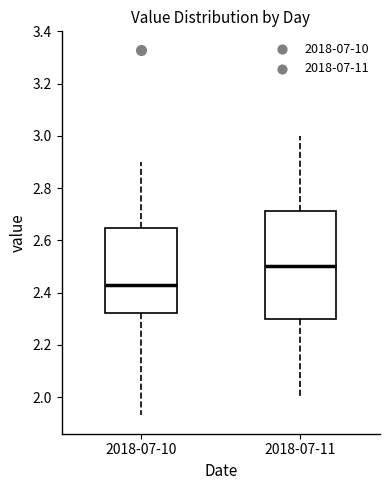

Comparing the boxes themselves (not the whiskers), which one is the tallest?

2018-07-11